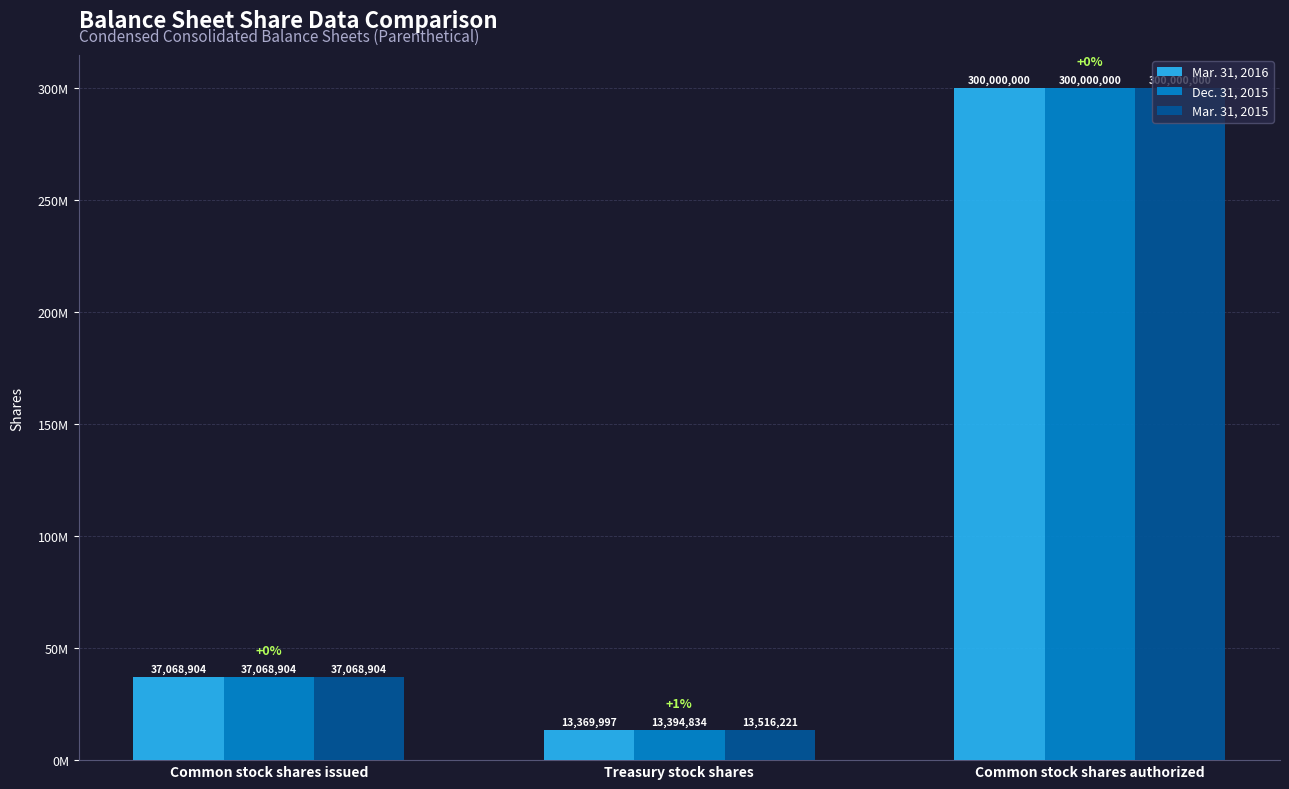

What is the label of the 1st bar from the left?

Common stock shares issued